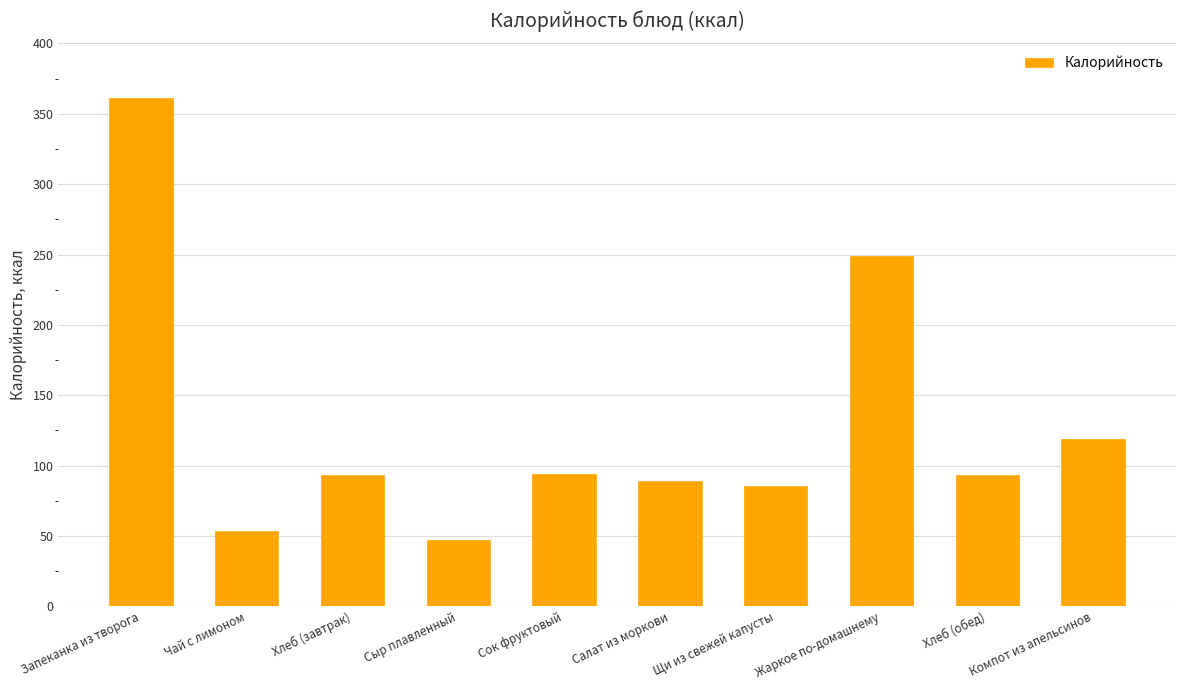

Count the number of categories in the chart.

10